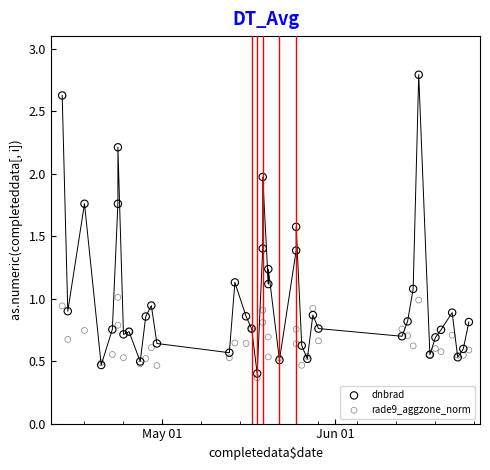

Which series contains the highest Y value?

dnbrad